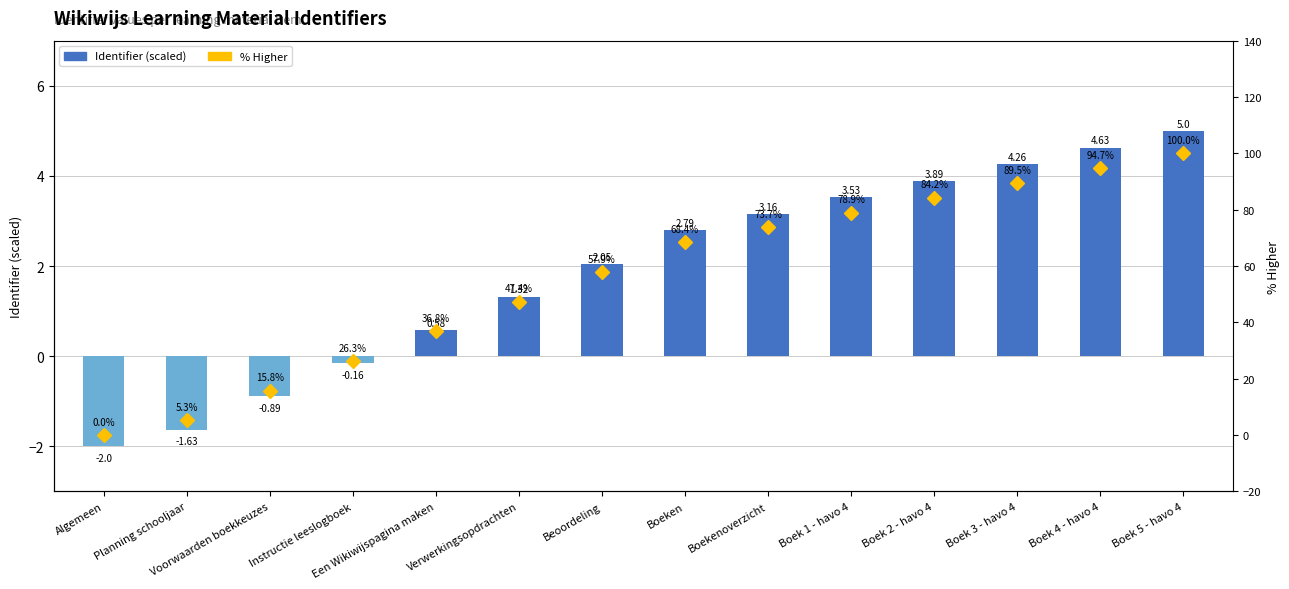

What is the total value across all series at Verwerkingsopdrachten?

48.7